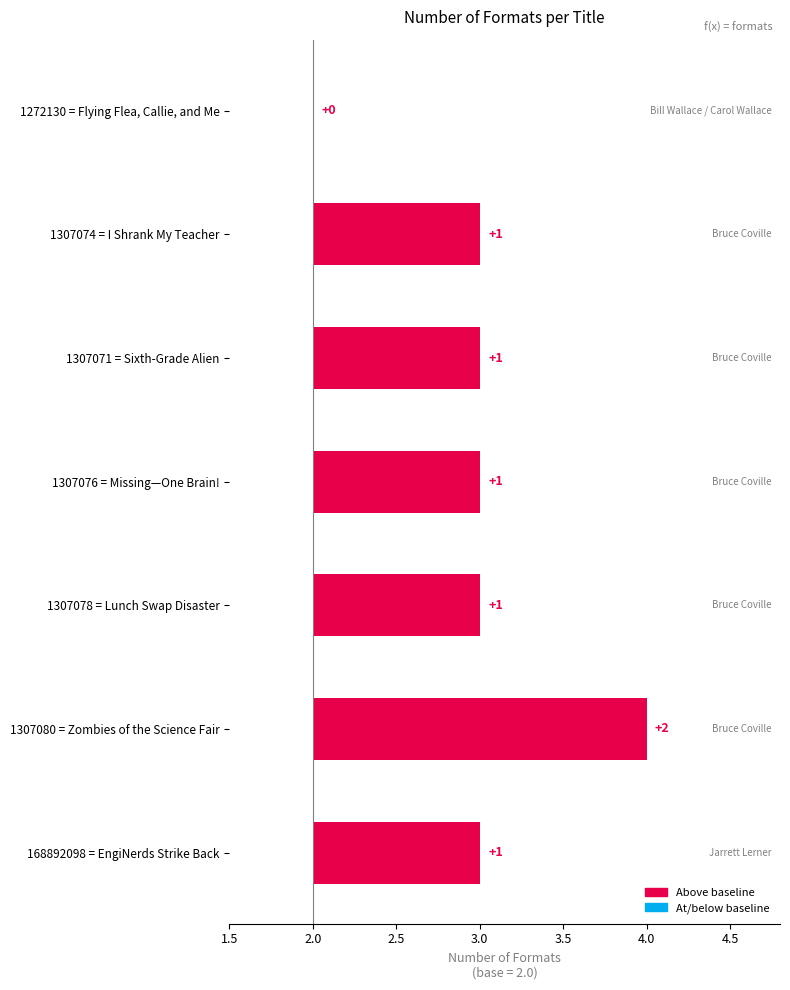

How many categories are shown in the chart?

7